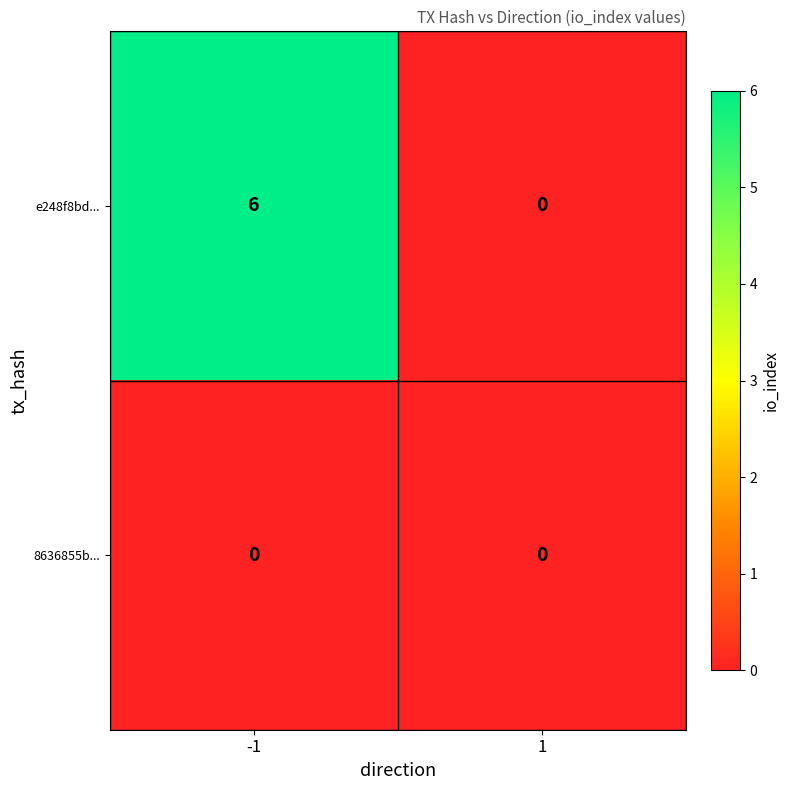

Reading right to left, transcribe all the data shown in this chart.

e248f8bd...: 1=0	-1=6
8636855b...: 1=0	-1=0